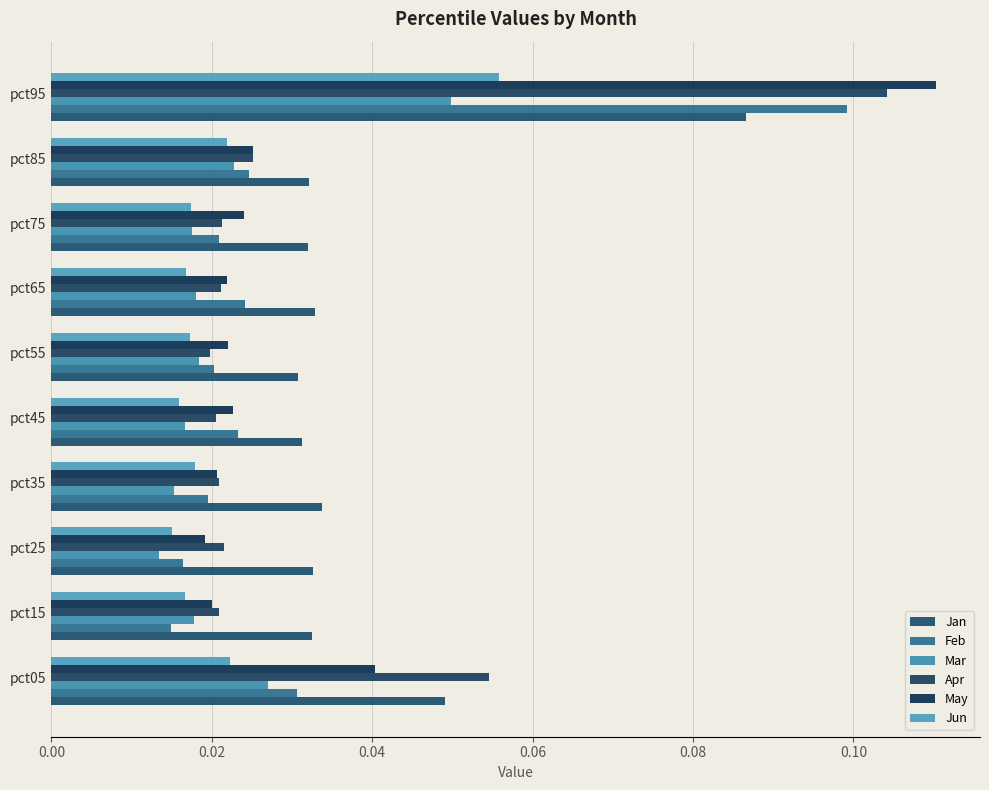

Count the number of categories in the chart.

10